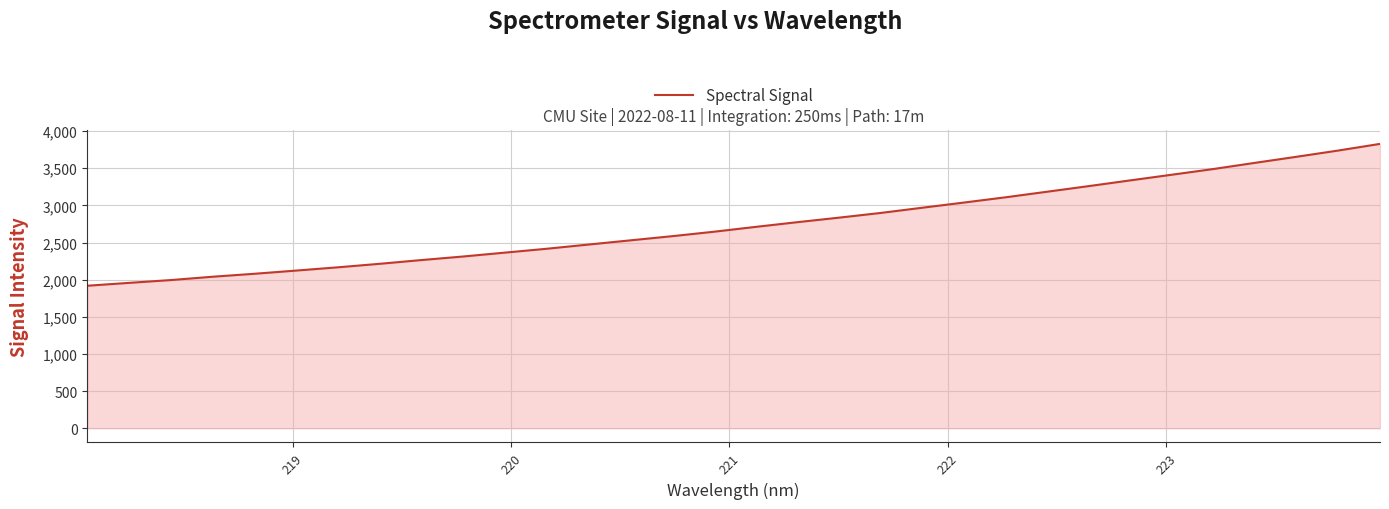

What is the difference between the maximum and minimum values?

1909.4